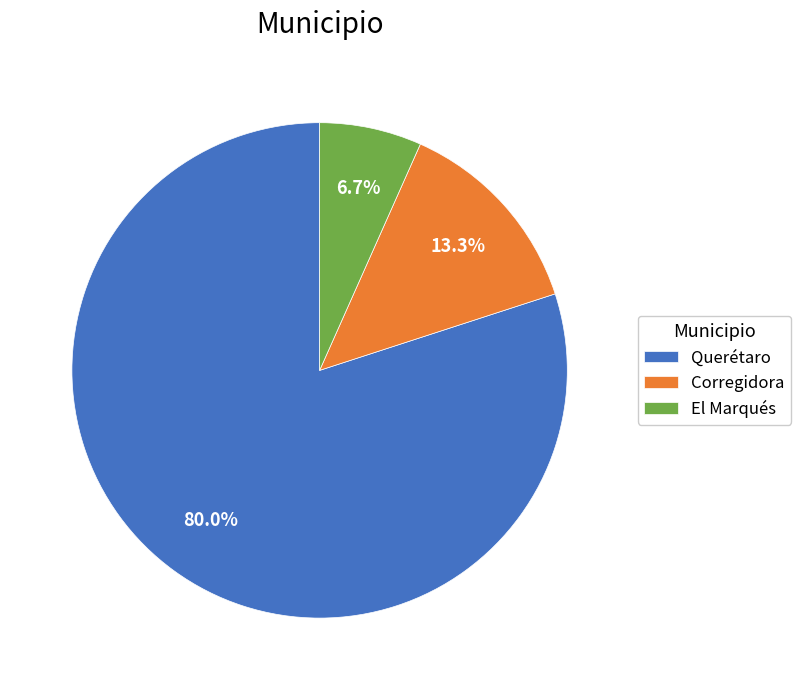

Is the sum of Corregidora and Querétaro greater than half?

Yes